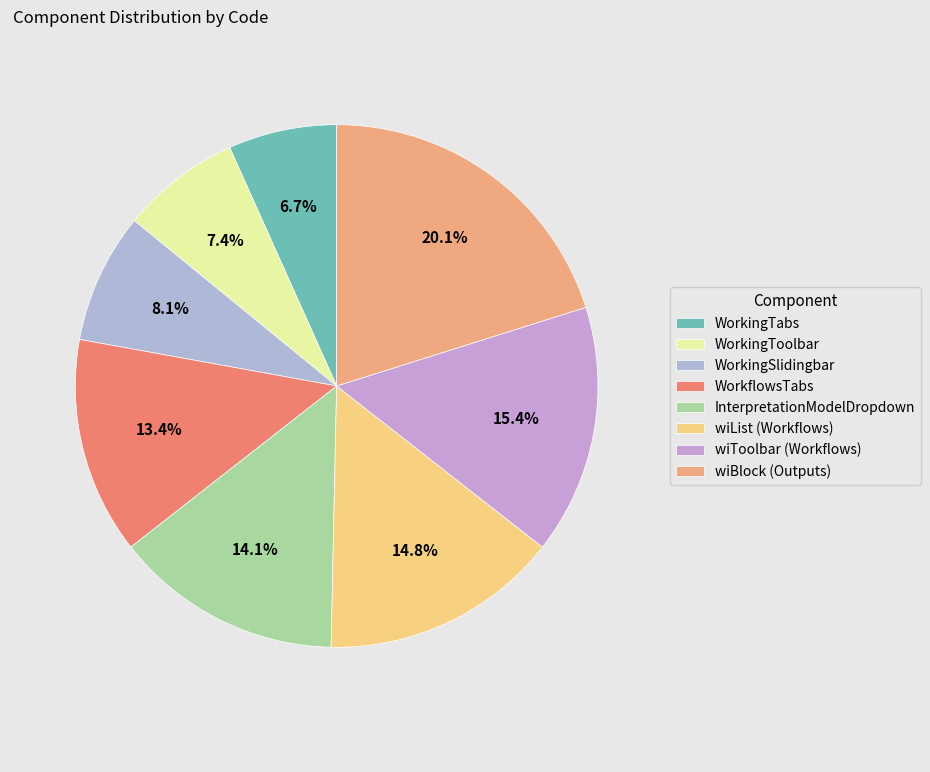

Does wiList (Workflows) represent more than half of the total?

No